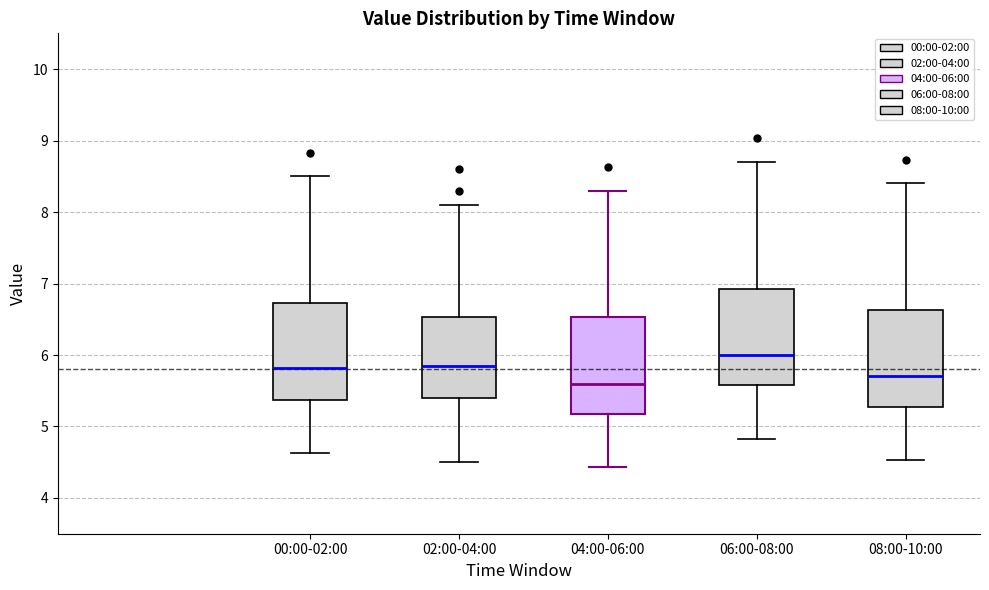

Which box has the highest median line?

06:00-08:00